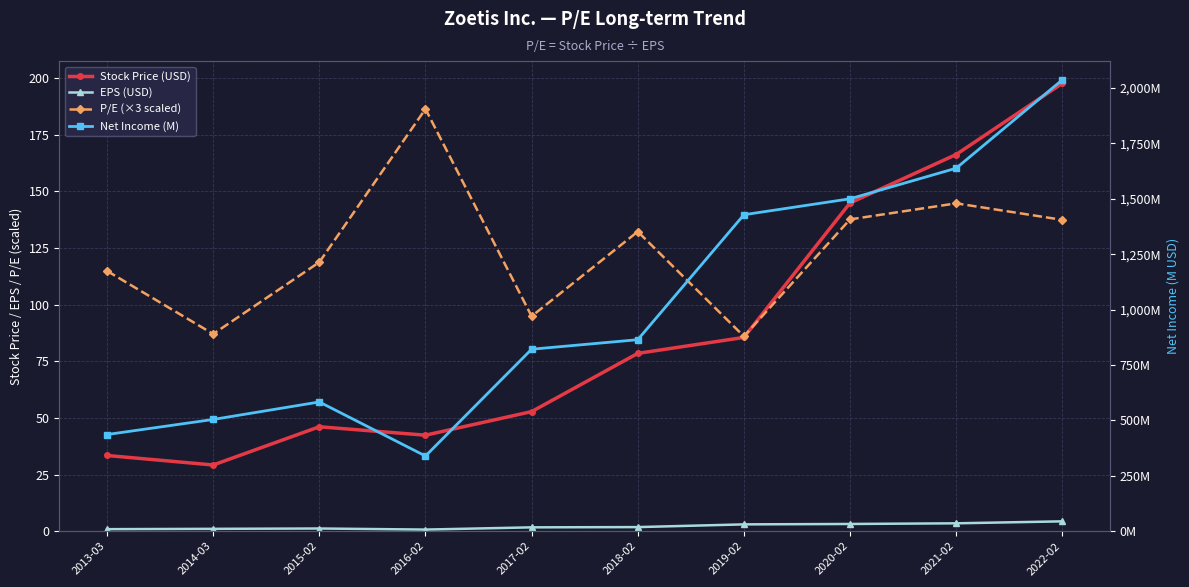

Where does the Stock Price (USD) series first go above 78?

2018-02